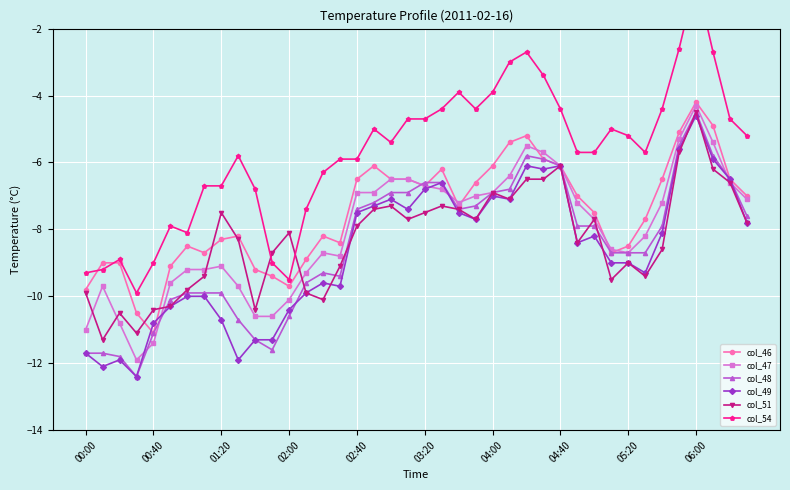

The col_47 series shows -9.1 at 01:20. True or false?

True